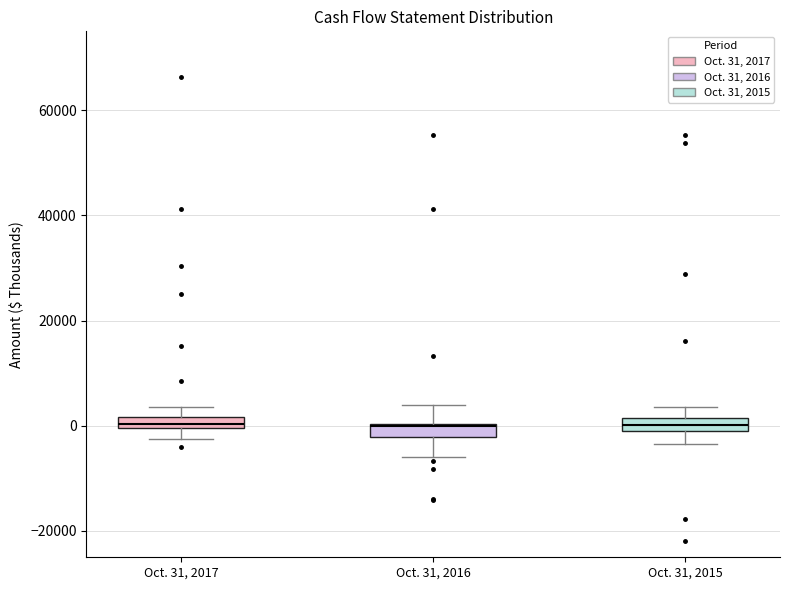

Where does the lower whisker of the box for Oct. 31, 2016 end on the y-axis? The values are not printed on the chart, so give them approximately, as read against the axis.

-6000